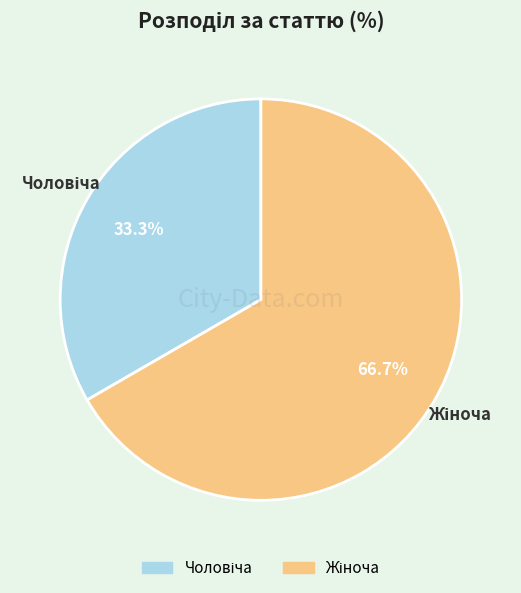

Is there any slice that represents more than half of the pie?

Yes